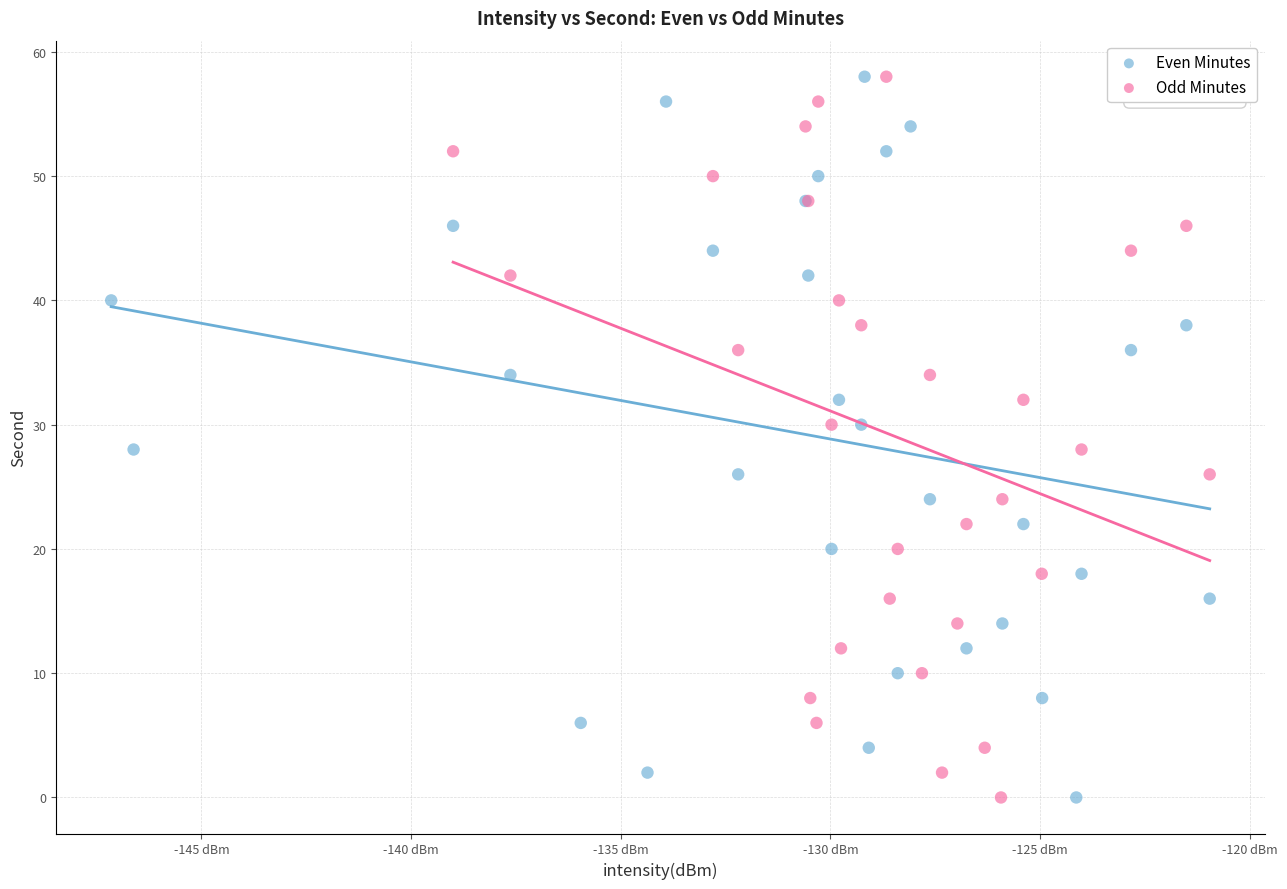

What are all the series names shown in the legend?

Even Minutes, Odd Minutes